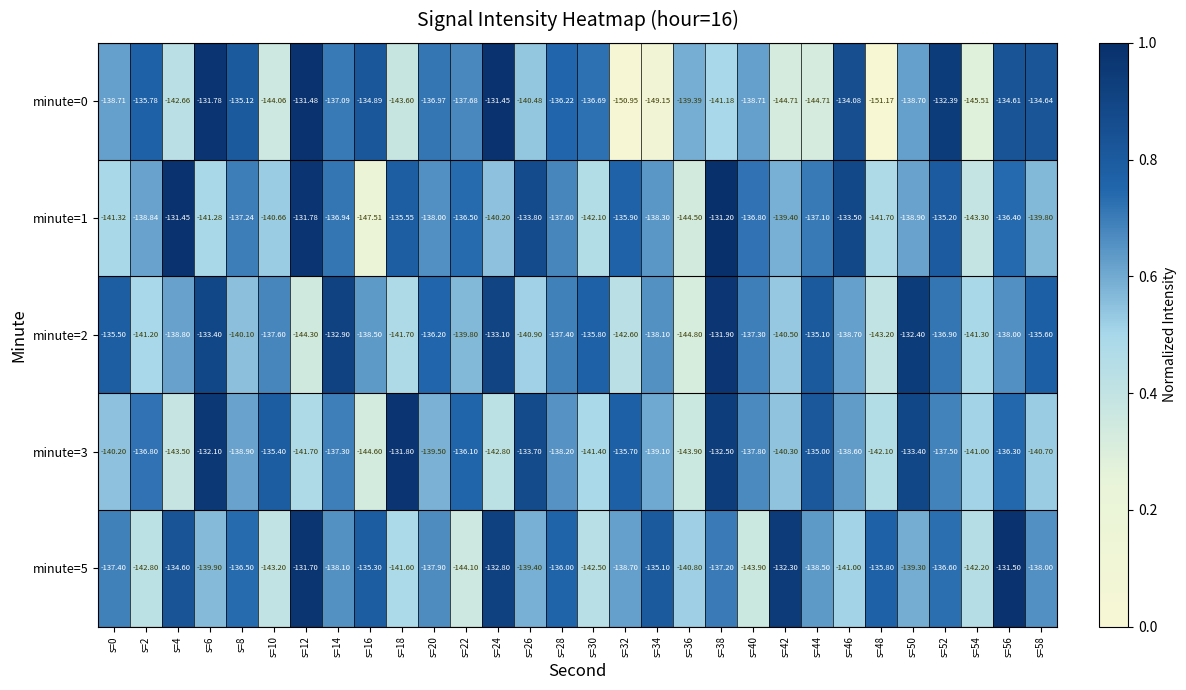

Is the value of minute=1 at s=56 greater than the value of minute=3 at s=48?

Yes